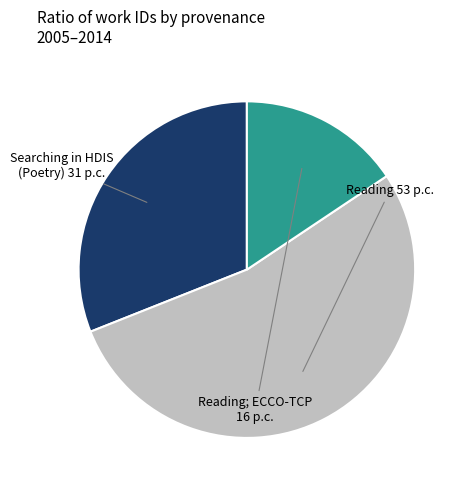

Does any single category account for the majority?

Yes